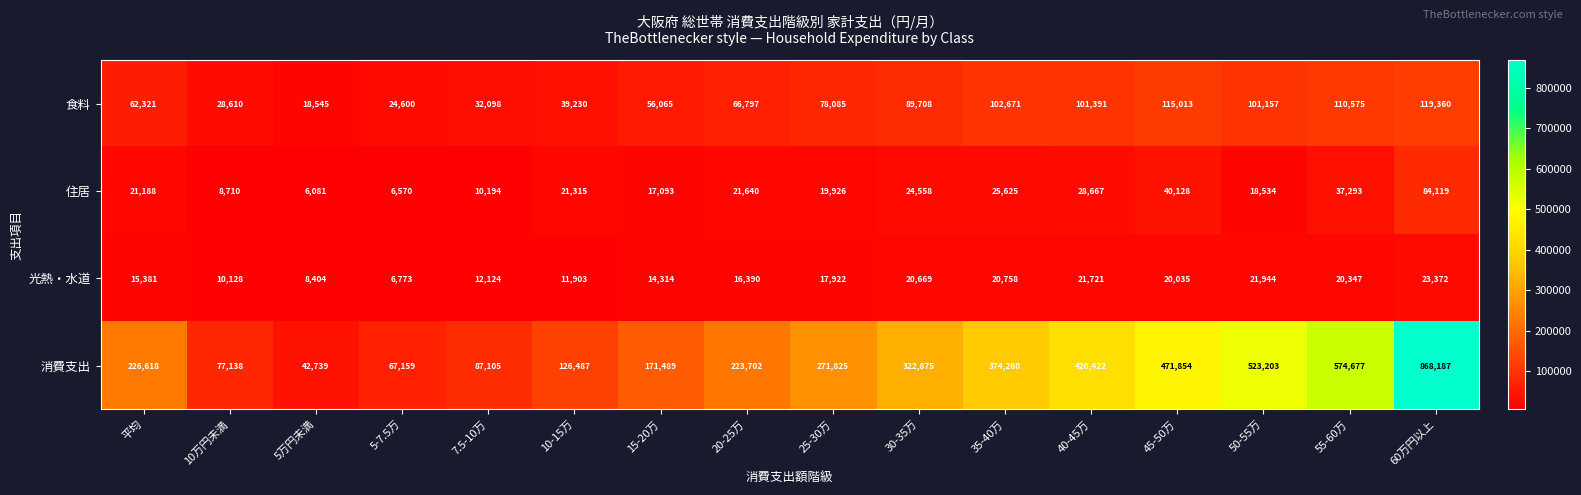

Which category has the highest value across all series?

60万円以上